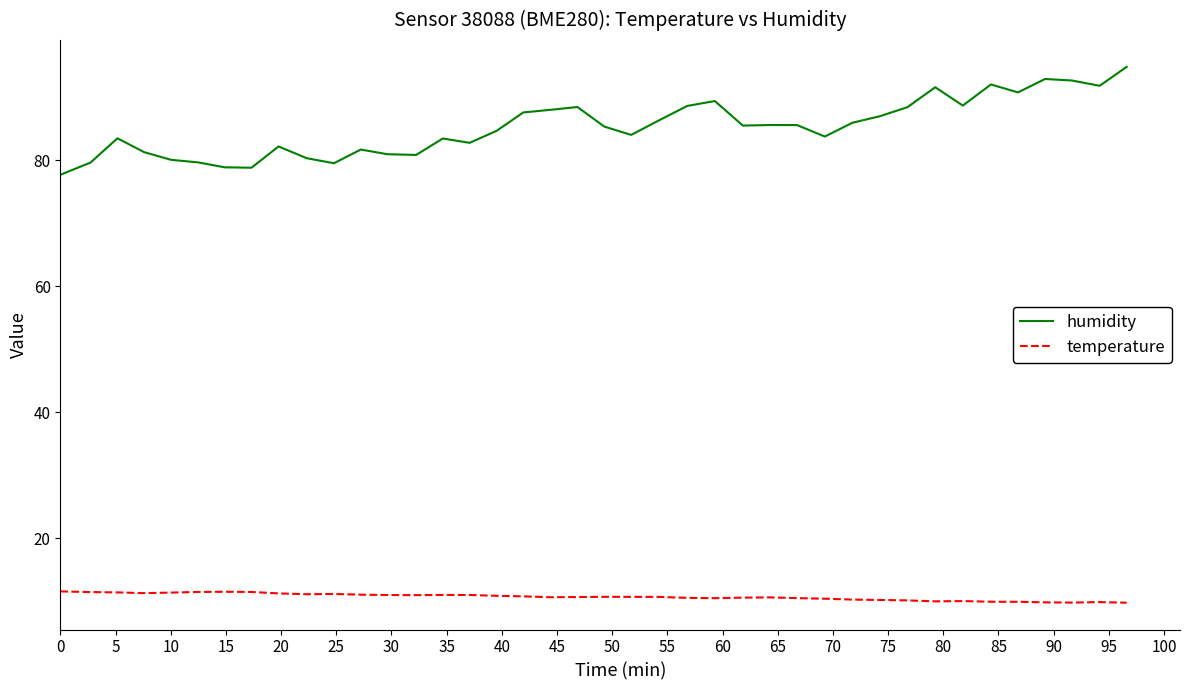

Which series has the widest spread of values?

humidity